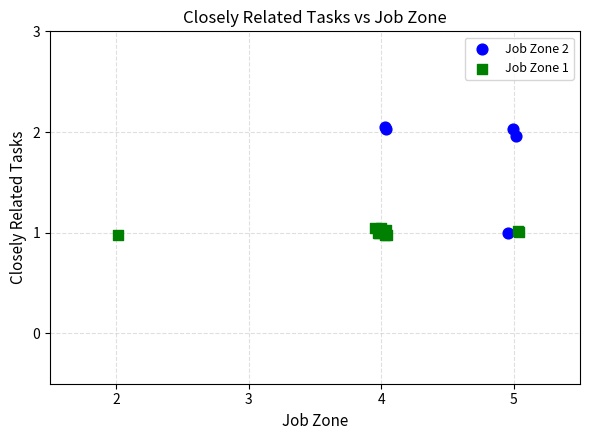

What are all the series names shown in the legend?

Job Zone 2, Job Zone 1